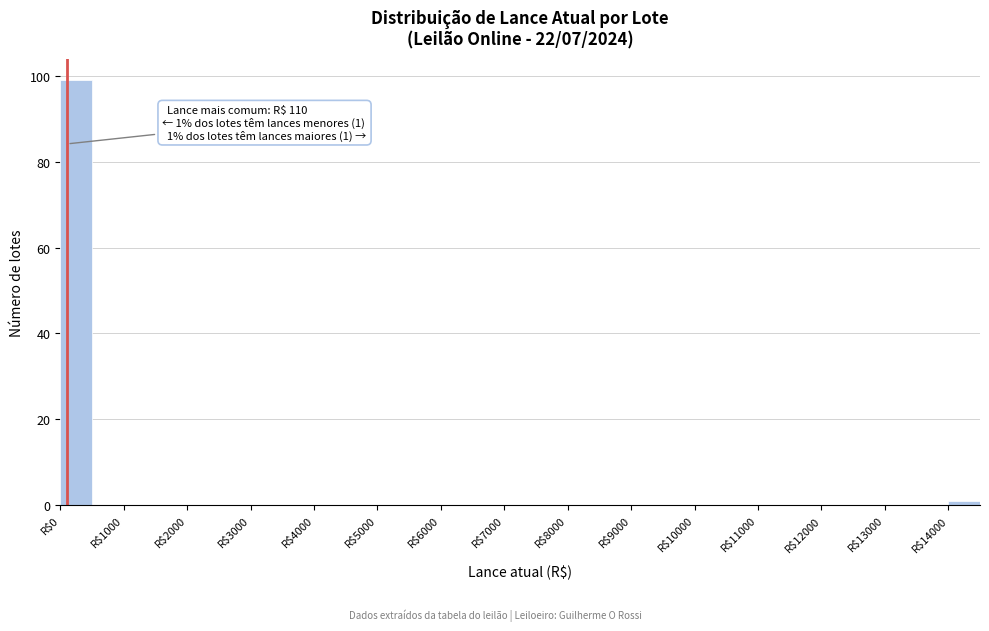

Which range on the x-axis has the tallest bar?

0 to 500